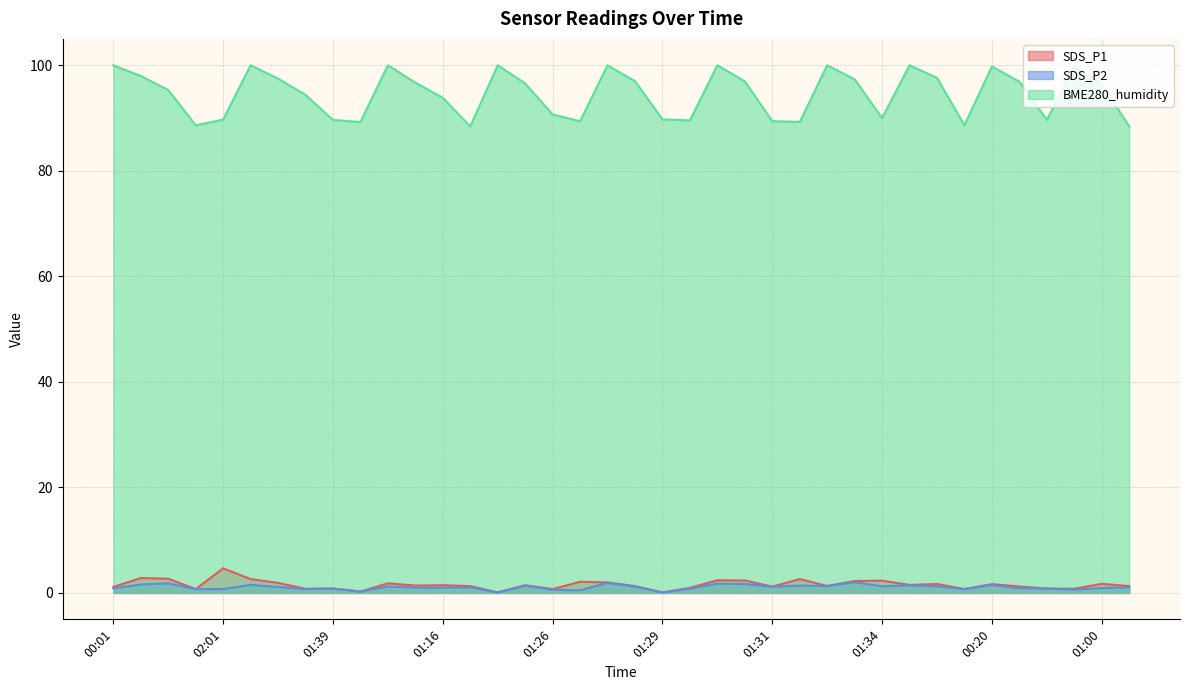

True or false: SDS_P2 and BME280_humidity cross at least once.

False